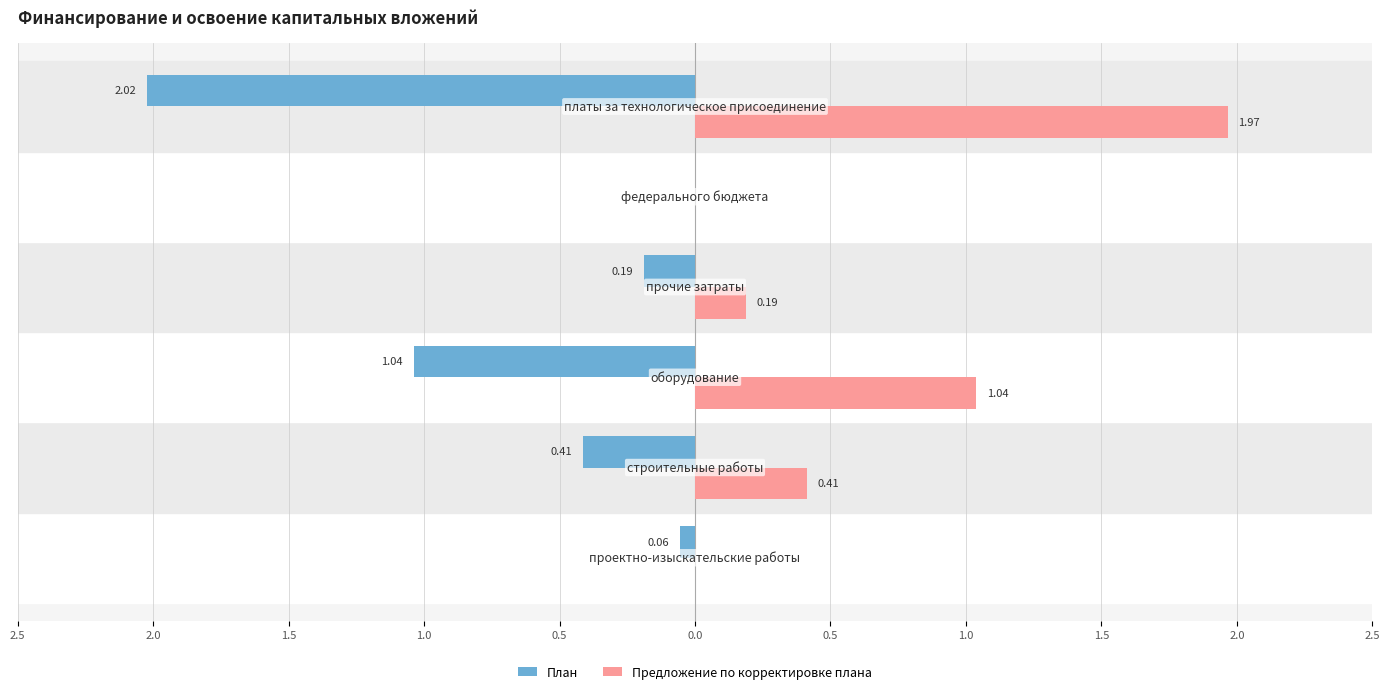

What is the sum of all План values?

-3.7